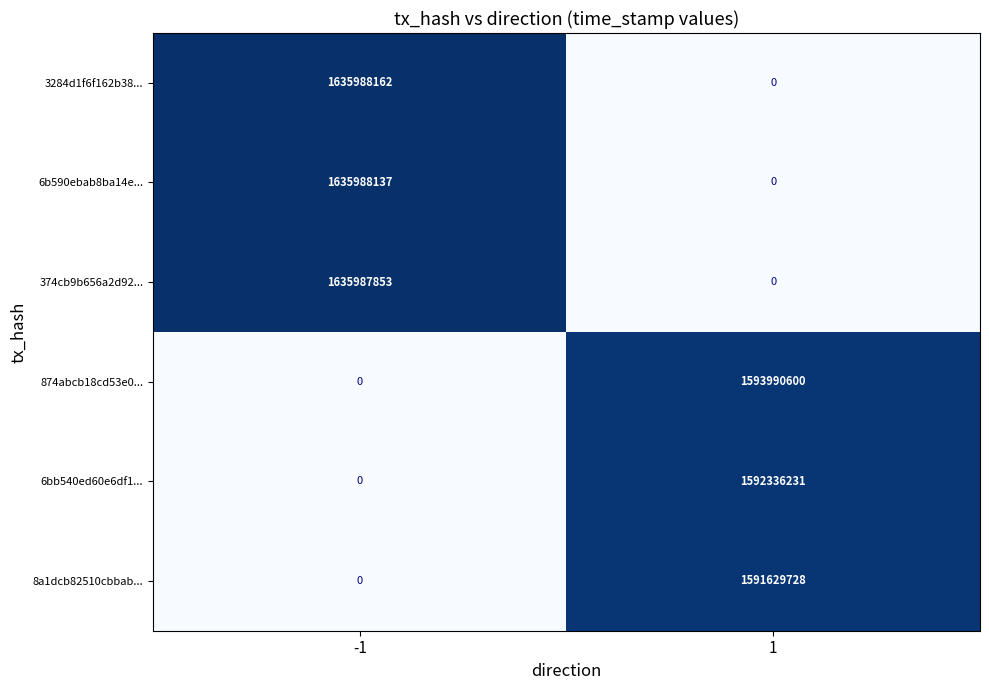

Rank the categories by 874abcb18cd53e0... value from highest to lowest.

1, -1